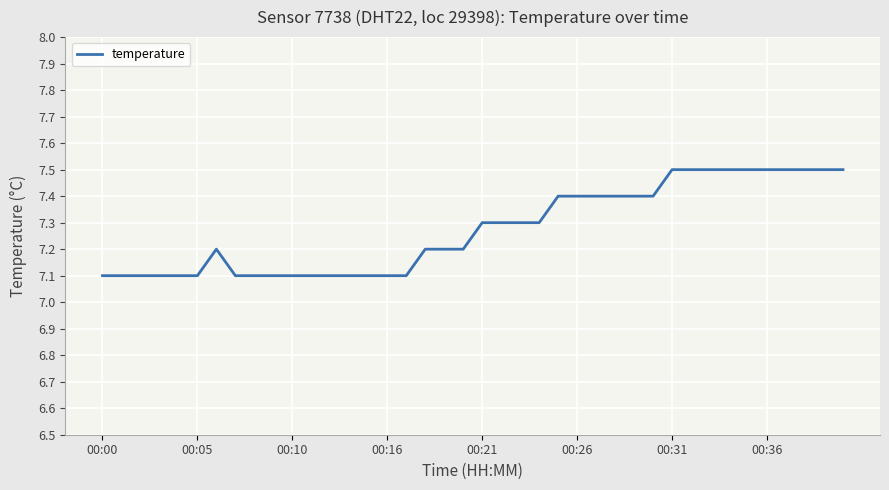

What is the maximum value shown in the chart?

7.5